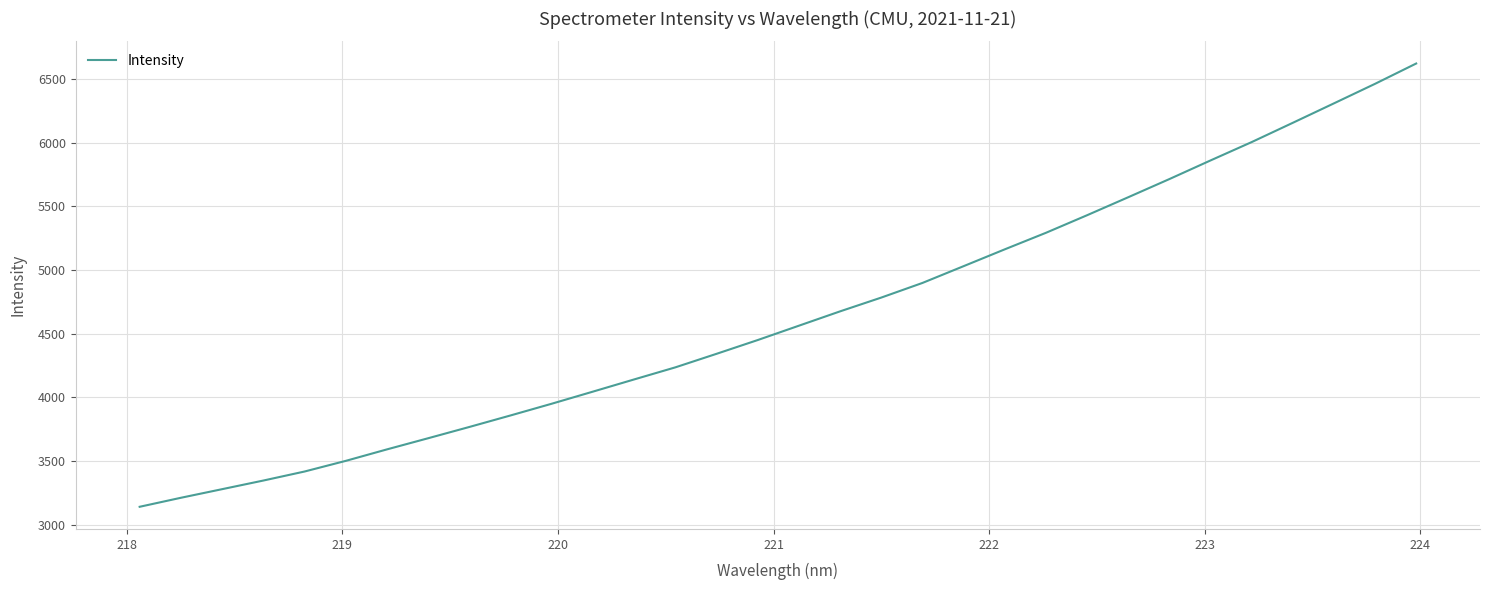

How many lines are shown in the chart?

1